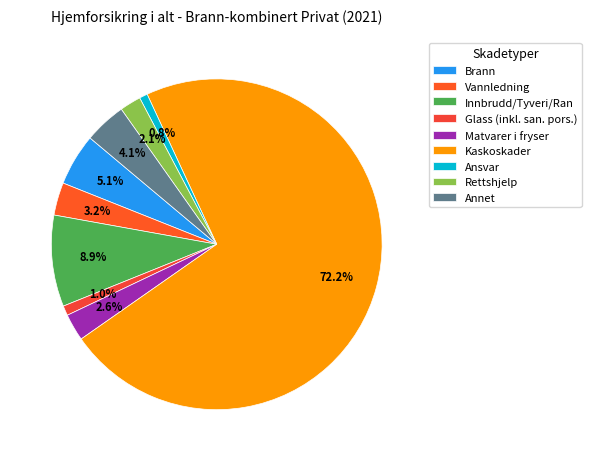

To the nearest percent, what is the difference between the largest and smallest slice percentages?

71%